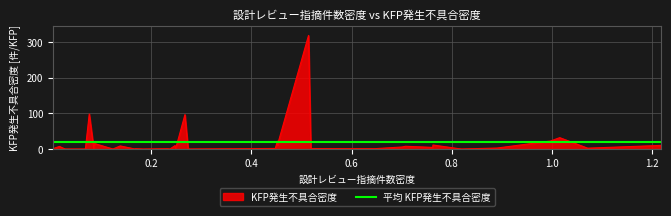

What is the maximum value shown in the chart?

318.3